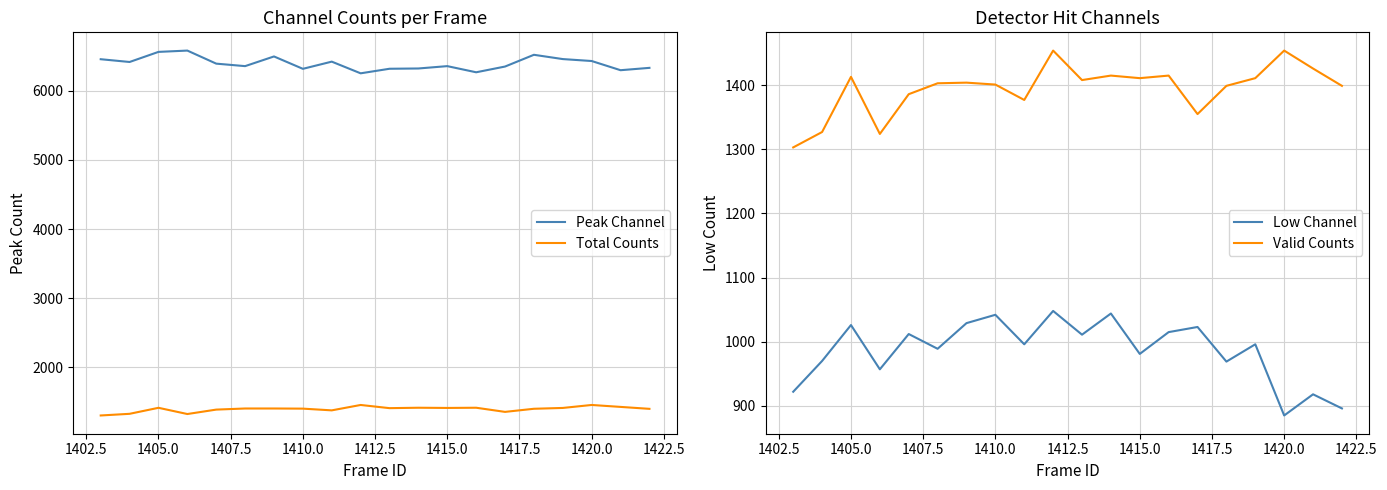

What is the lowest value of the Total Counts series?

1303